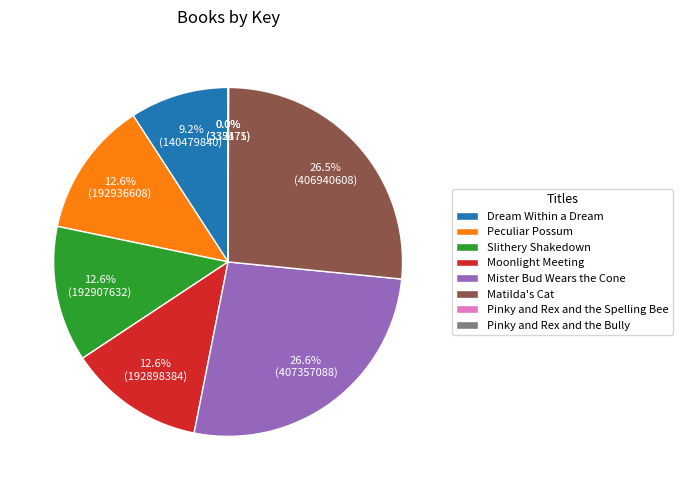

Combined, do Dream Within a Dream and Matilda's Cat account for over 50%?

No